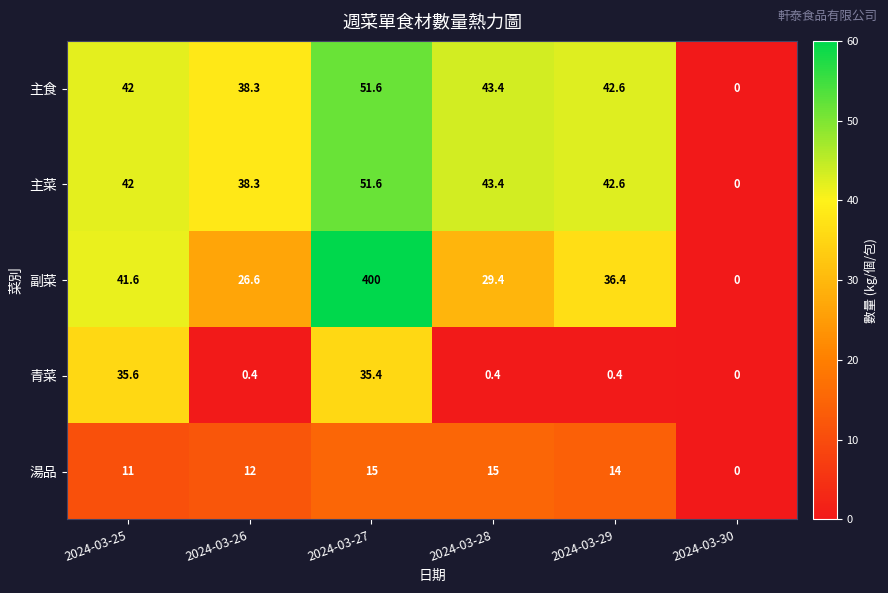

At how many categories does at least one series exceed 36?

5